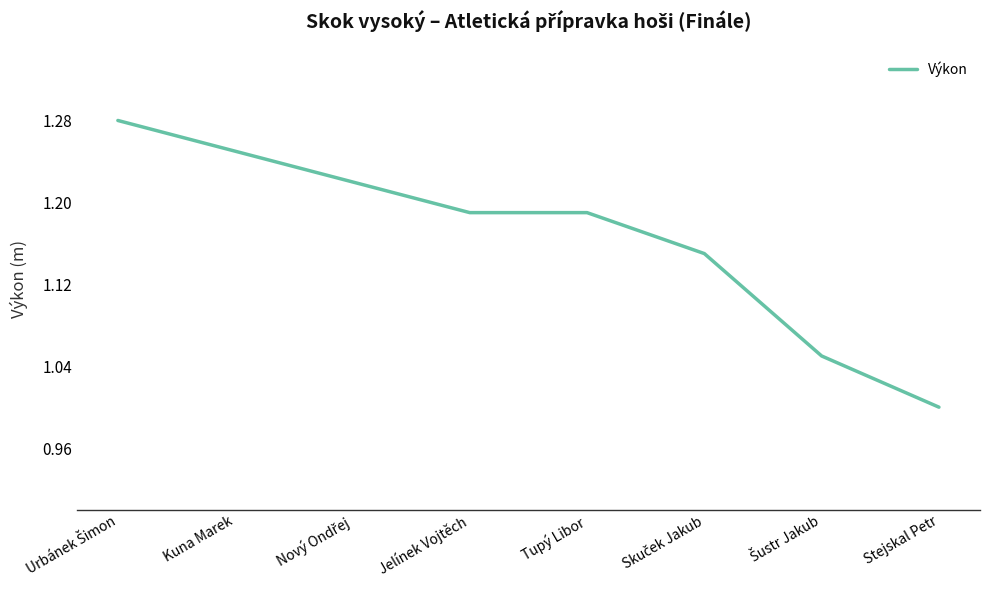

What is the ratio of the value at Tupý Libor to the value at Kuna Marek?

1.0